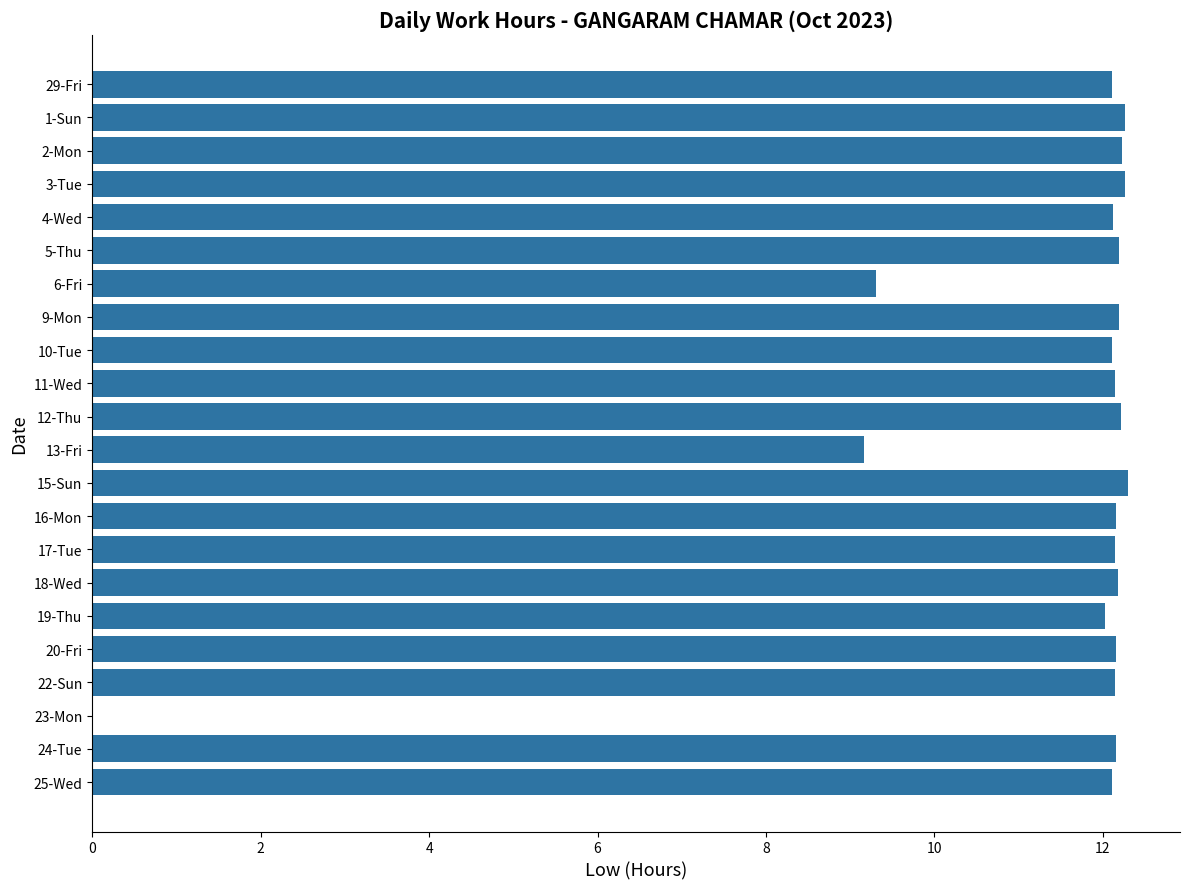

What is the maximum value shown in the chart?

12.3